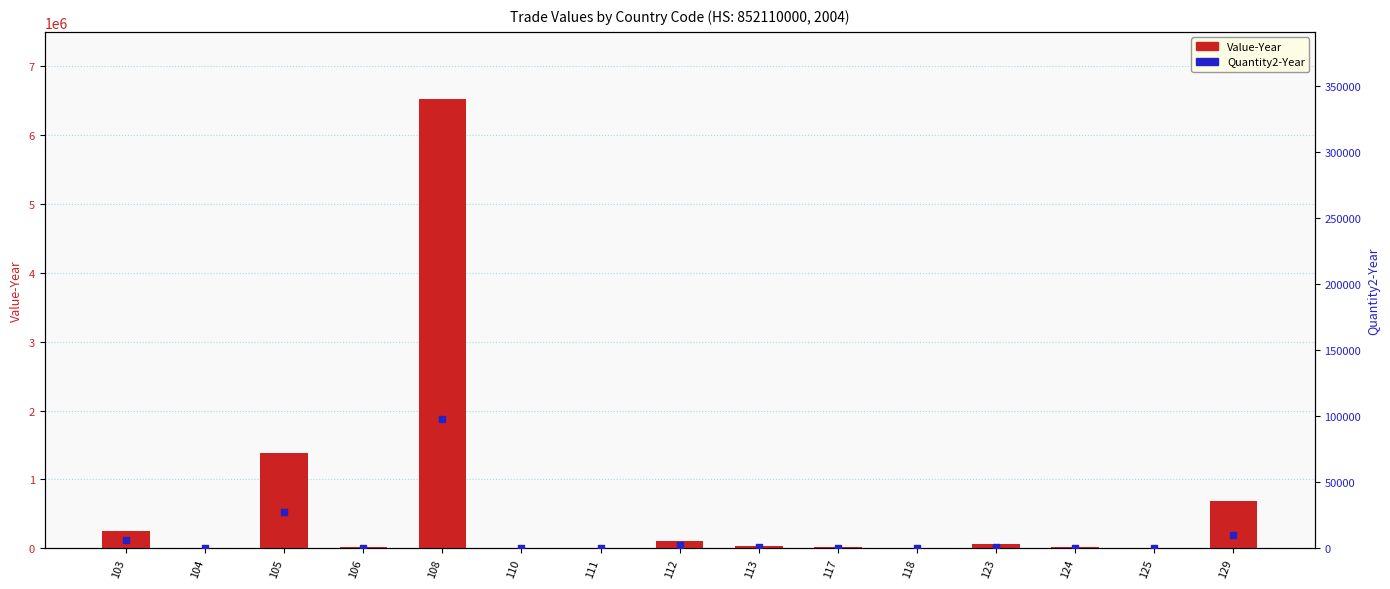

Which series contains the highest Y value?

Value-Year